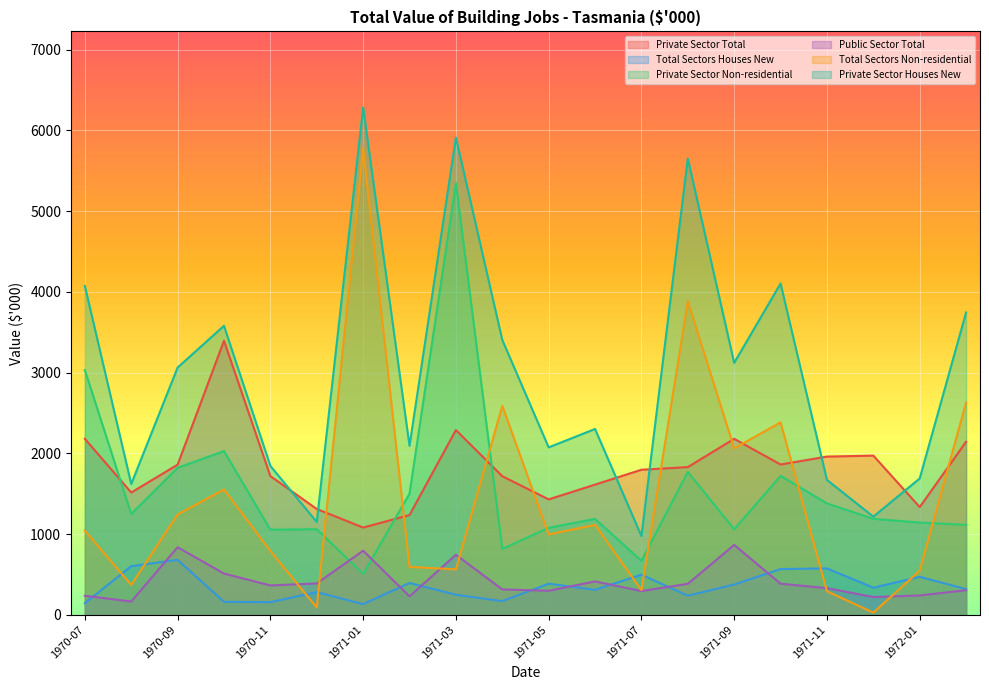

Reading right to left, extract all data points from this chart.

Private Sector Total: 2143	1334	1971	1959	1861	2179	1829	1796	1612	1429	1716	2288	1235	1080	1310	1717	3394	1859	1514	2179
Total Sectors Houses New: 318	470	335	574	566	374	236	496	309	384	169	248	393	132	280	156	160	680	602	143
Private Sector Non-residential: 1114	1142	1188	1379	1720	1058	1769	669	1187	1077	816	5347	1499	506	1060	1054	2027	1820	1249	3031
Public Sector Total: 304	239	220	330	384	865	383	293	413	297	314	743	228	793	388	363	510	836	164	235
Total Sectors Non-residential: 2630	546	27	291	2383	2061	3882	306	1113	995	2588	562	593	5777	89	789	1552	1242	370	1042
Private Sector Houses New: 3744	1688	1215	1670	4103	3120	5651	975	2301	2073	3404	5910	2092	6283	1149	1843	3579	3062	1619	4073